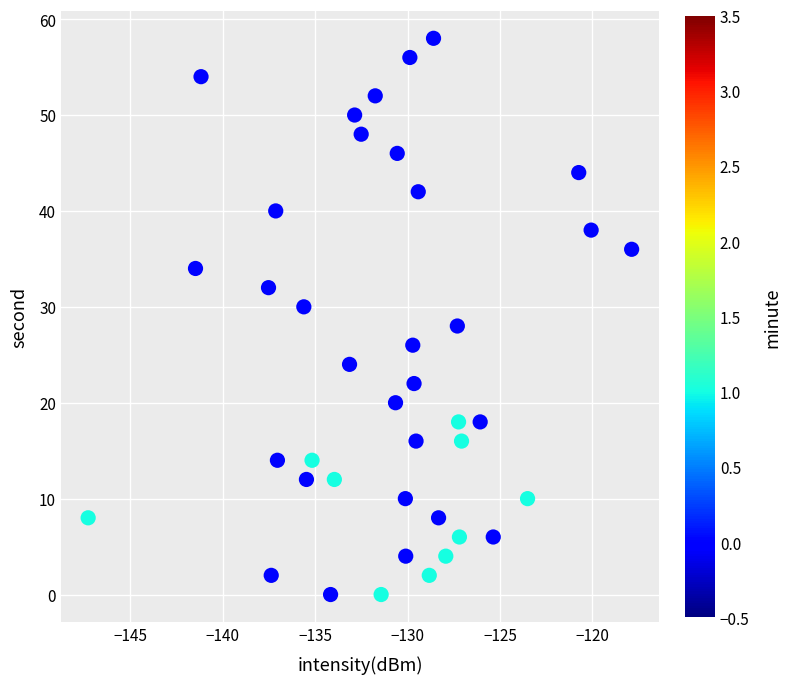

What is the range of Y values (max minus min)?

58